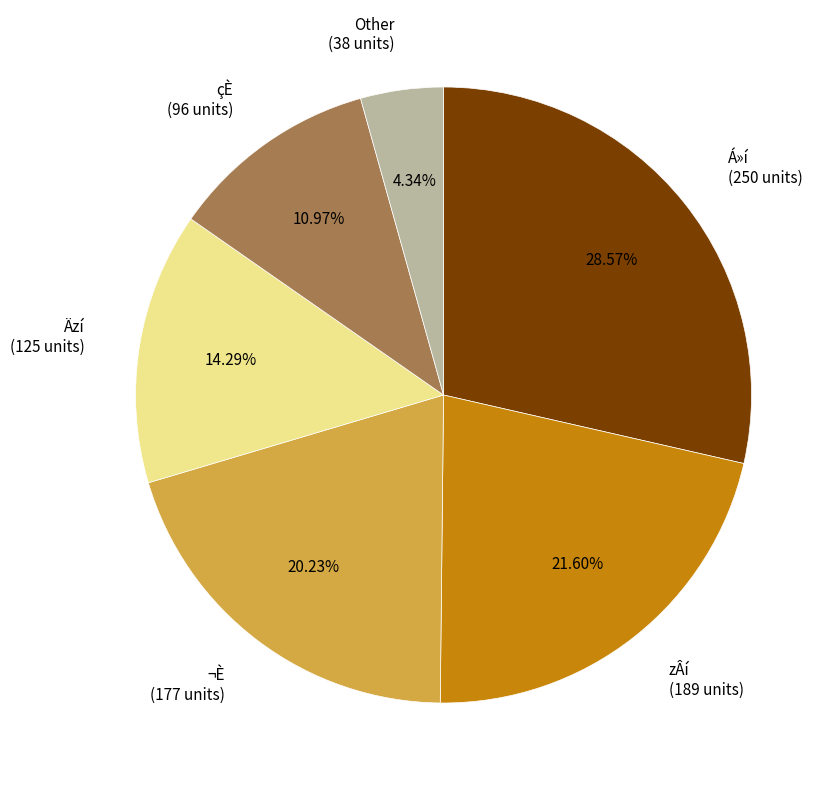

What is the largest slice in the pie chart?

Á»í (250 units)